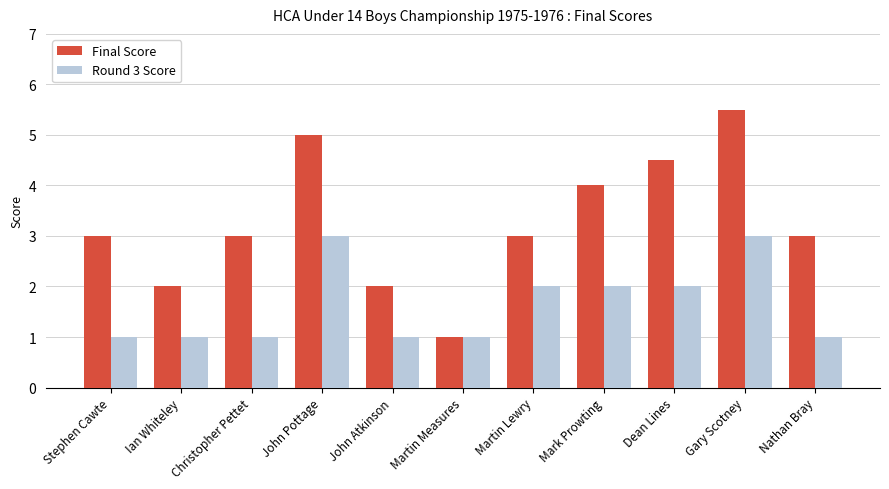

Reading left to right, what are all the values shown in this chart?

Final Score: 3.0	2.0	3.0	5.0	2.0	1.0	3.0	4.0	4.5	5.5	3.0
Round 3 Score: 1.0	1.0	1.0	3.0	1.0	1.0	2.0	2.0	2.0	3.0	1.0